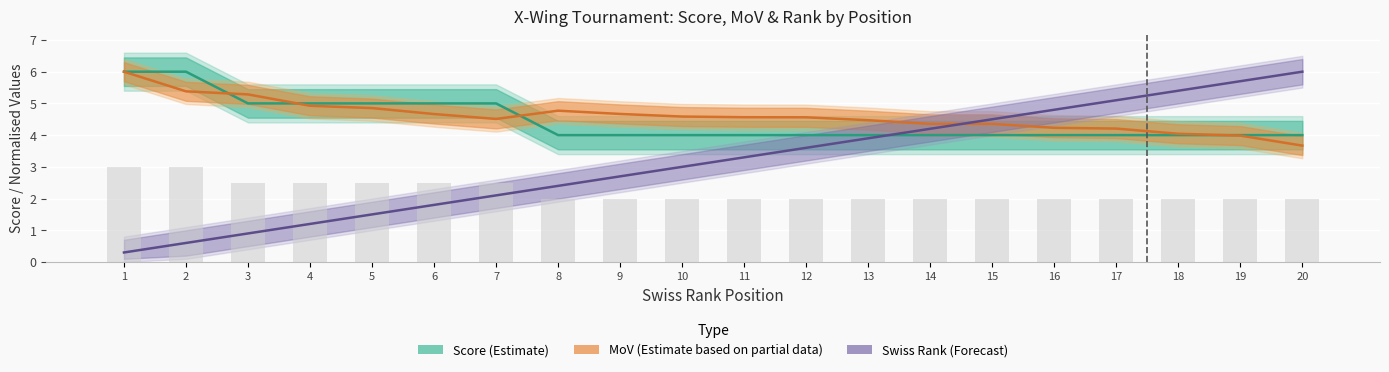

At which category is the sum across all series the highest?

19